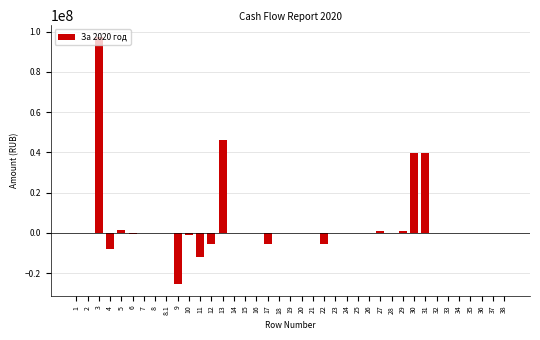

What is the maximum value shown in the chart?

97095392.9